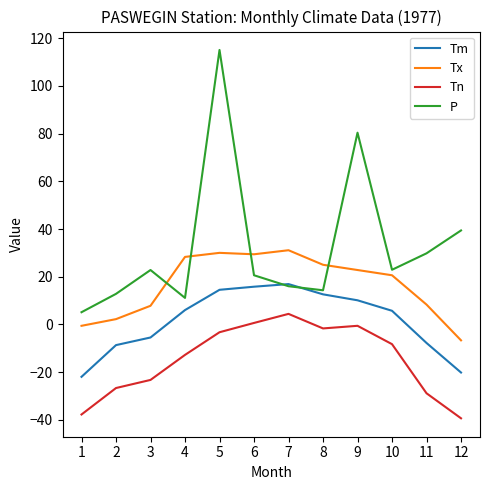

What is the smallest value displayed?

-39.4